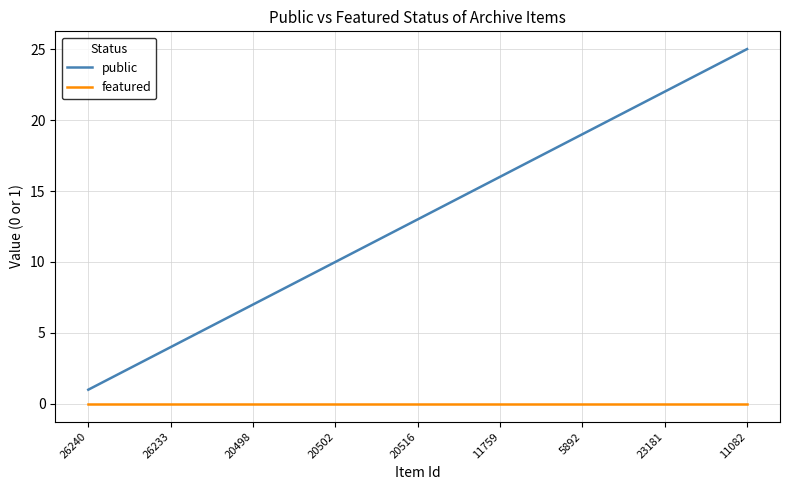

True or false: public and featured cross at least once.

False